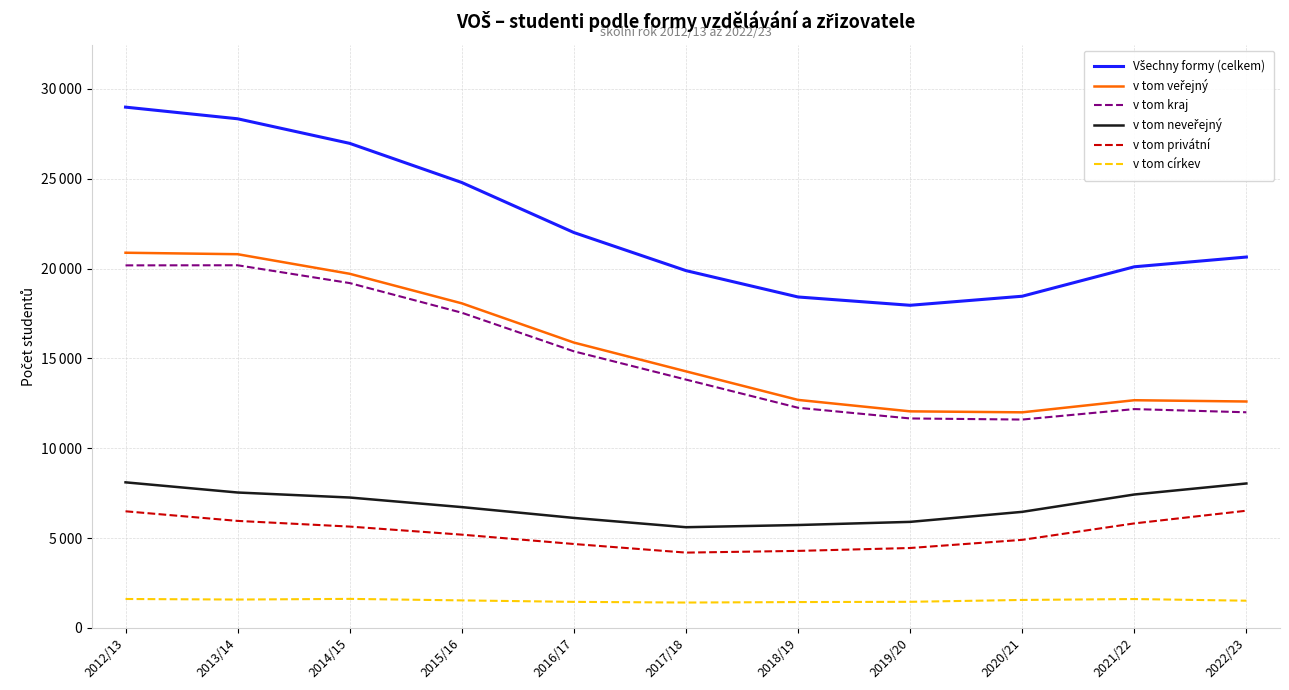

Is this an area chart (filled region under the line)?

No